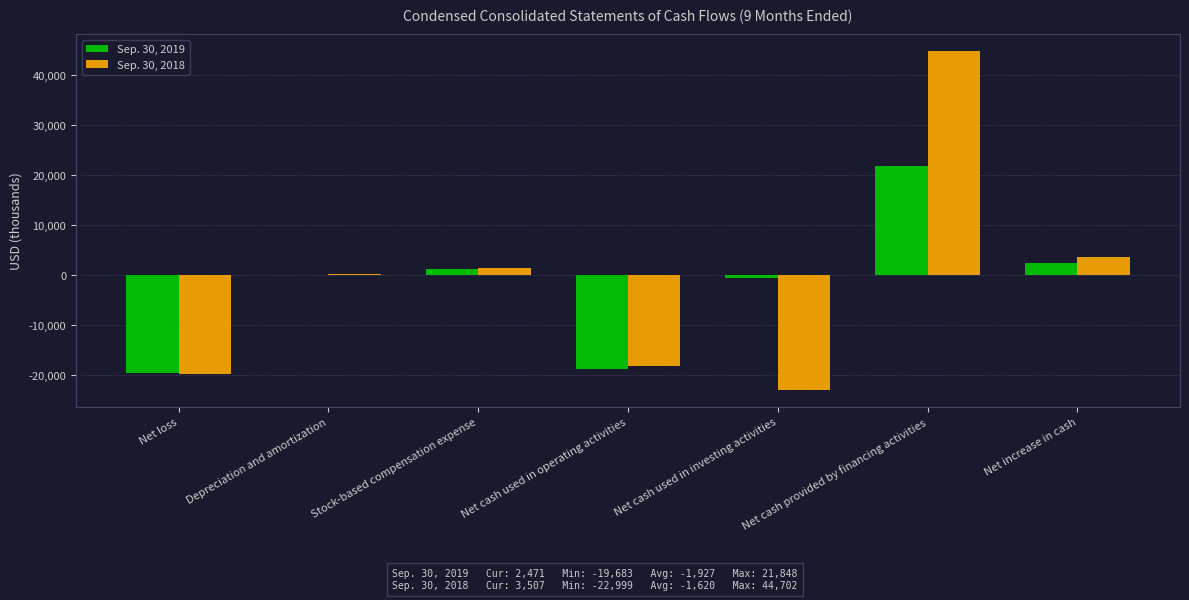

The value of Sep. 30, 2018 at Net cash used in investing activities is -15052. True or false?

False